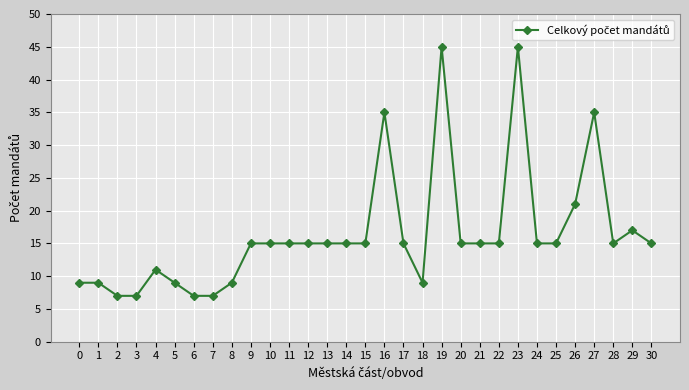

What is the maximum value shown in the chart?

45